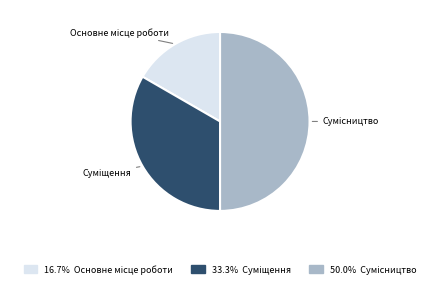

To the nearest percent, what percentage of the pie is Основне місце роботи?

17%